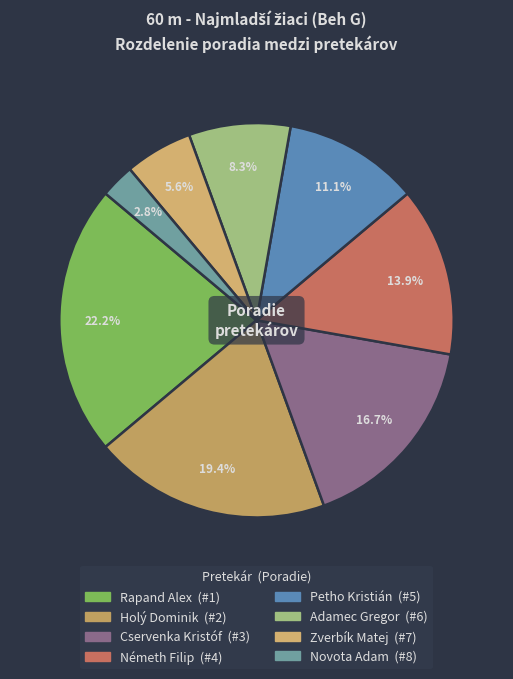

How many segments does this pie chart have?

8